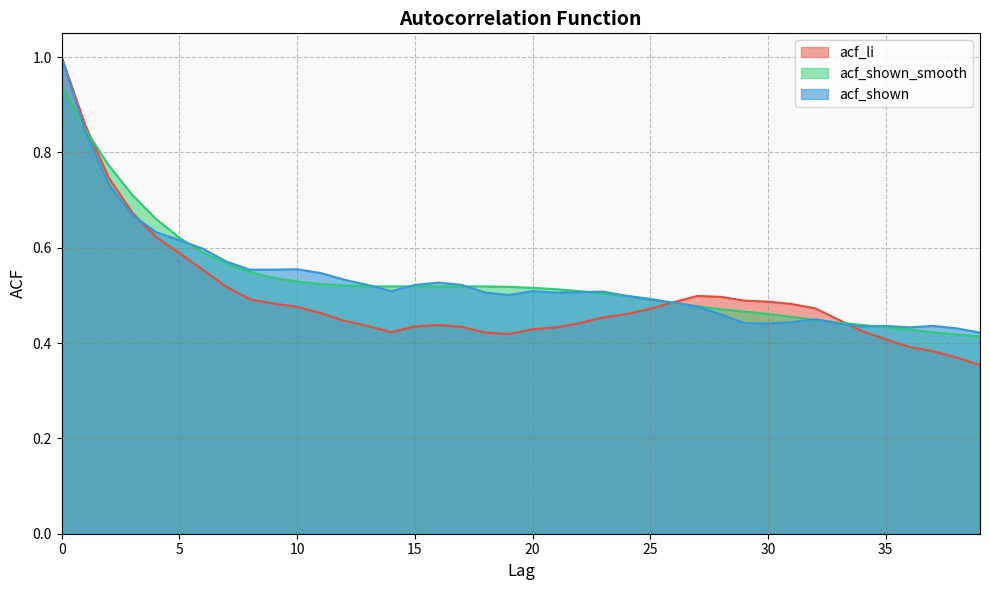

What is the average value of the acf_shown series?

0.5